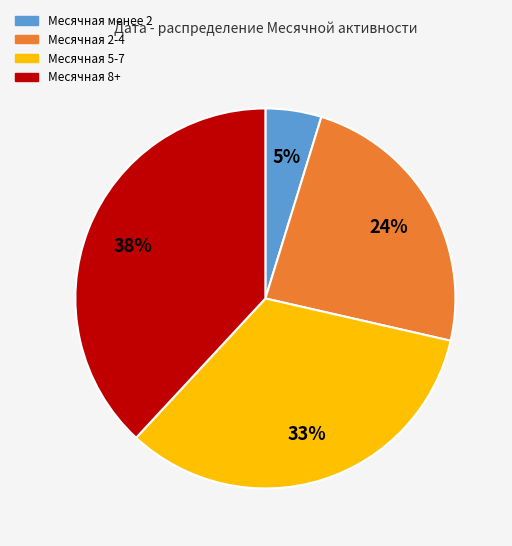

To the nearest percent, what is the difference between the largest and smallest slice percentages?

33%